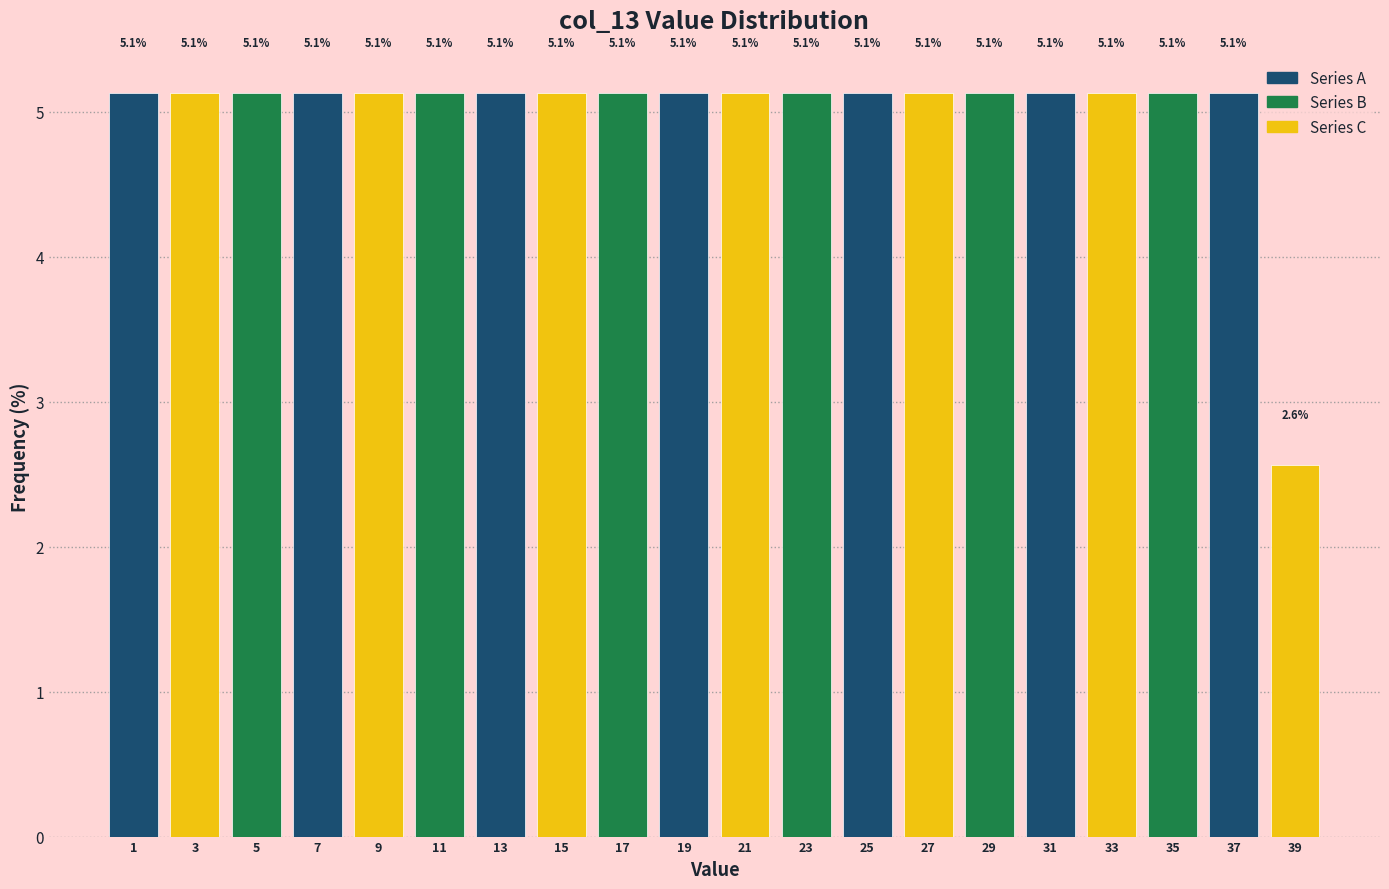

Reading right to left, extract all data points from this chart.

39=2.6	37=5.1	35=5.1	33=5.1	31=5.1	29=5.1	27=5.1	25=5.1	23=5.1	21=5.1	19=5.1	17=5.1	15=5.1	13=5.1	11=5.1	9=5.1	7=5.1	5=5.1	3=5.1	1=5.1